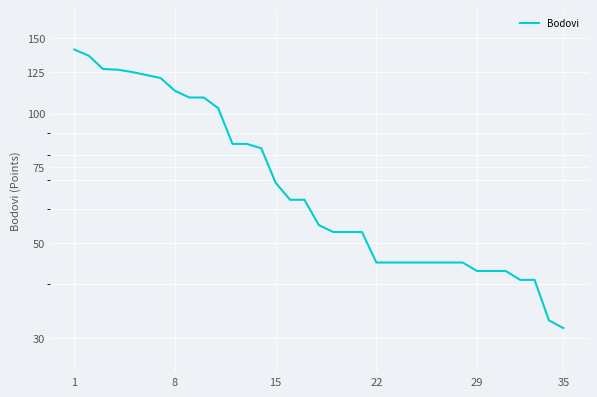

What is the maximum value shown in the chart?

141.0